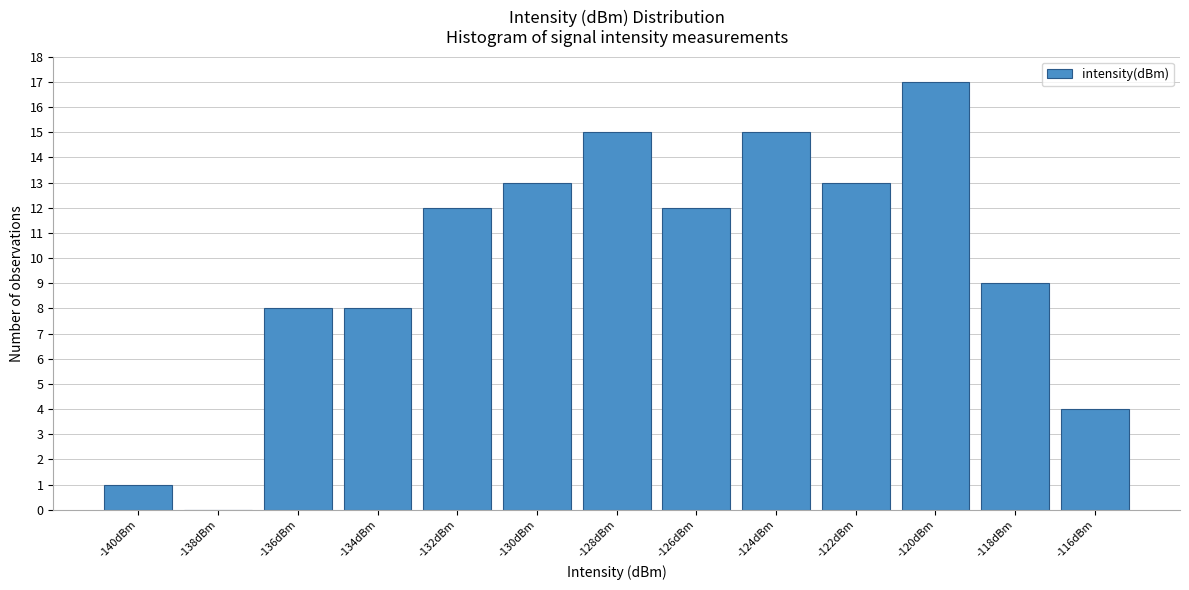

Reading left to right, list all the values displayed in this chart.

-140dBm=1	-138dBm=0	-136dBm=8	-134dBm=8	-132dBm=12	-130dBm=13	-128dBm=15	-126dBm=12	-124dBm=15	-122dBm=13	-120dBm=17	-118dBm=9	-116dBm=4